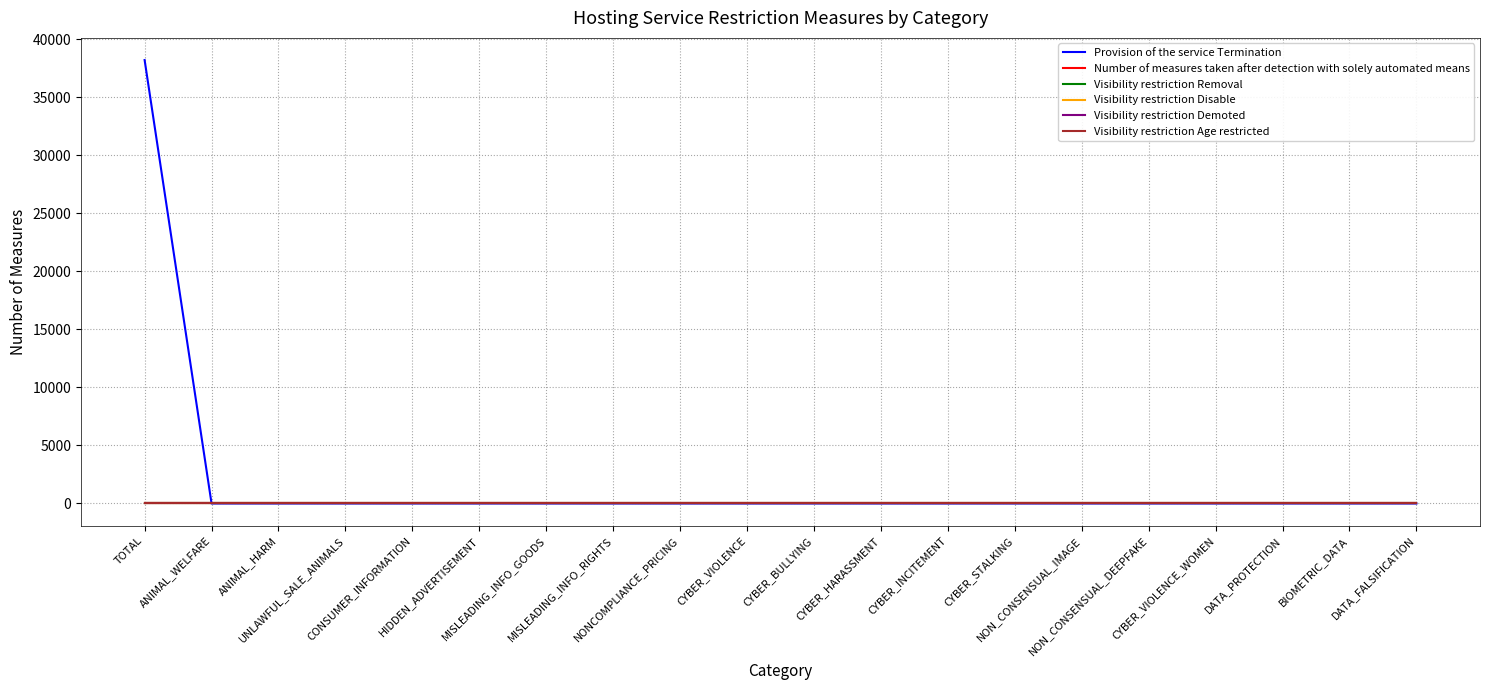

Does the chart have visible grid lines?

Yes